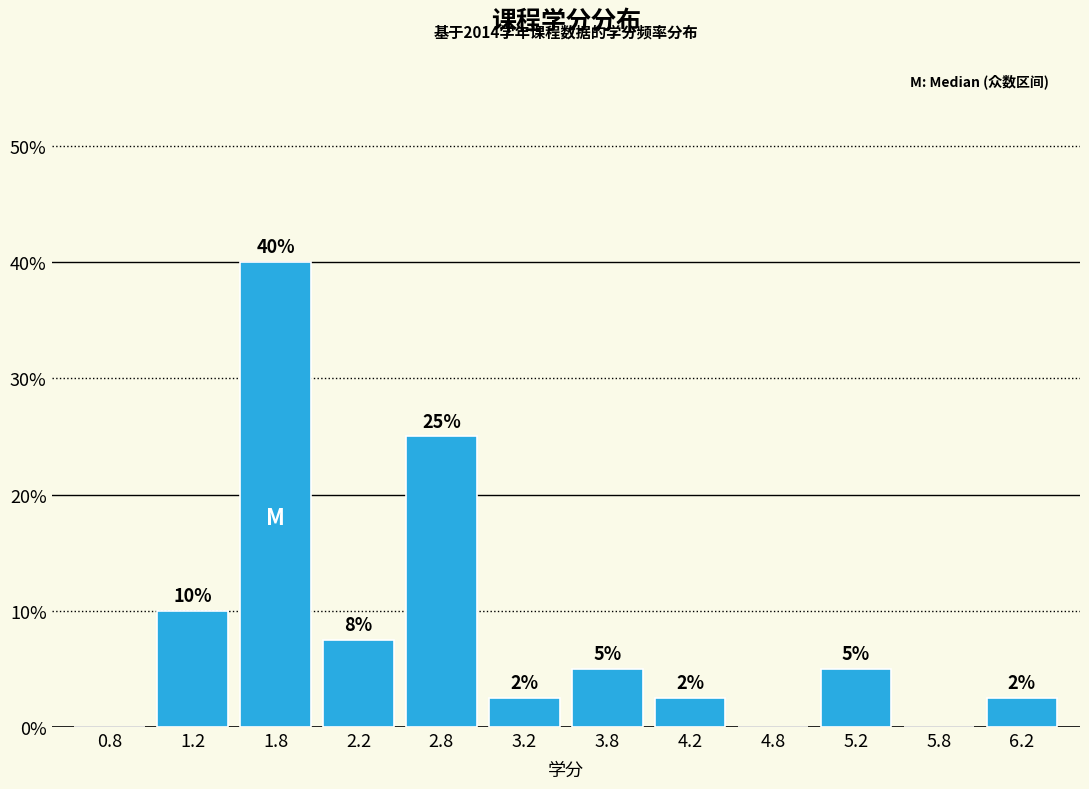

Which range on the x-axis has the tallest bar?

1.5 to 2.0